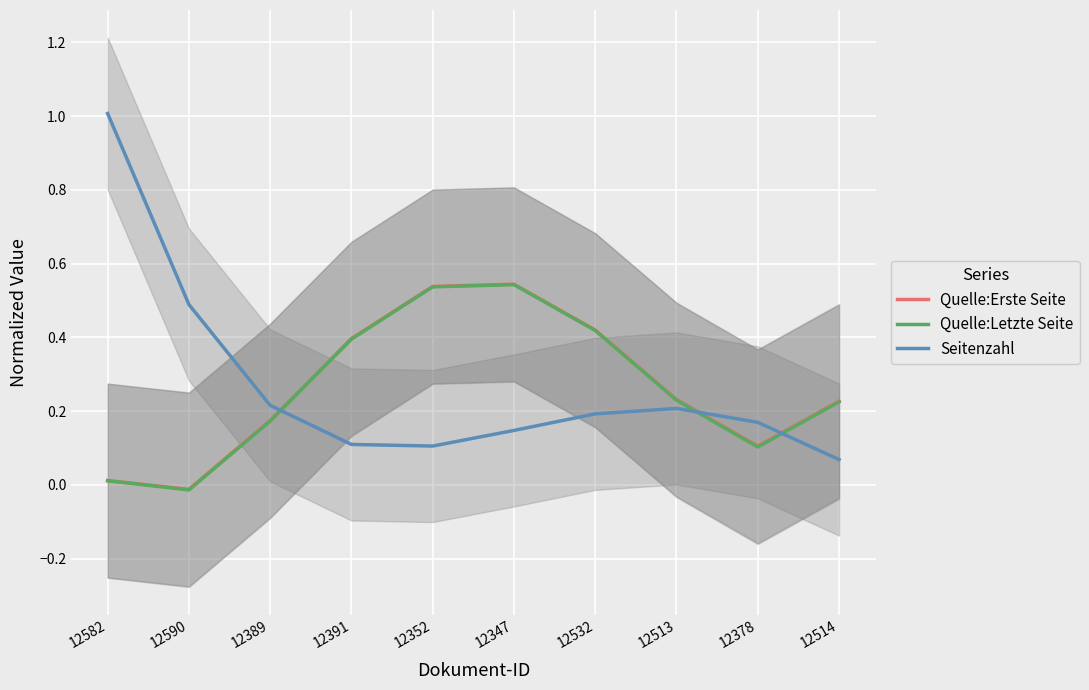

Is the value of Quelle:Letzte Seite at 12590 greater than the value of Quelle:Erste Seite at 12513?

No